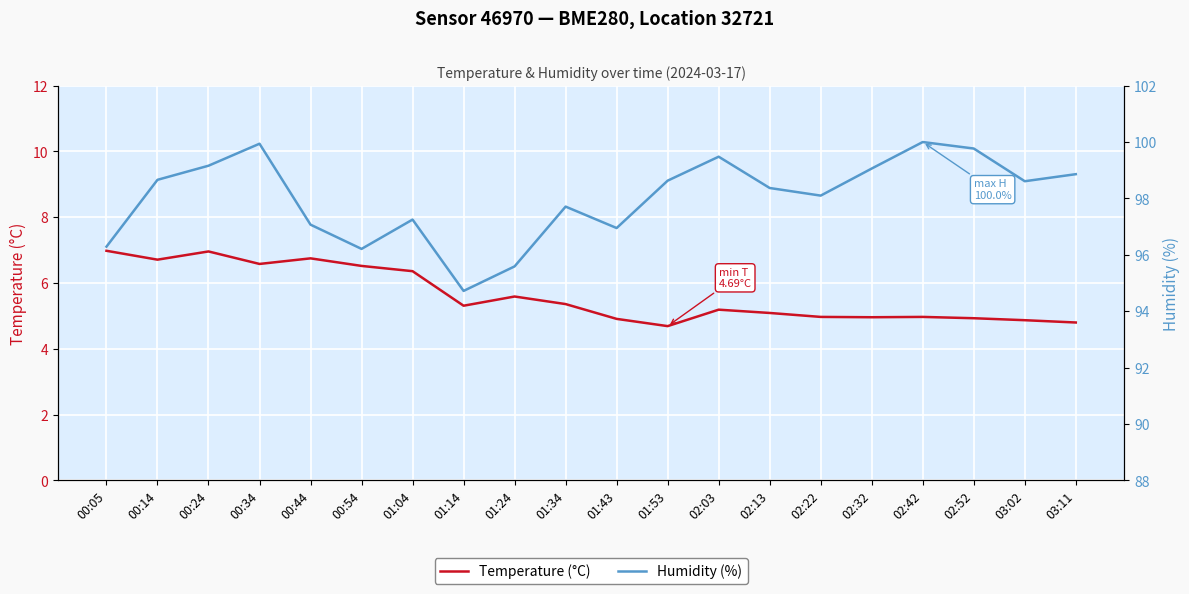

What is the value of the Humidity (%) point at the 7th from the left?

97.2